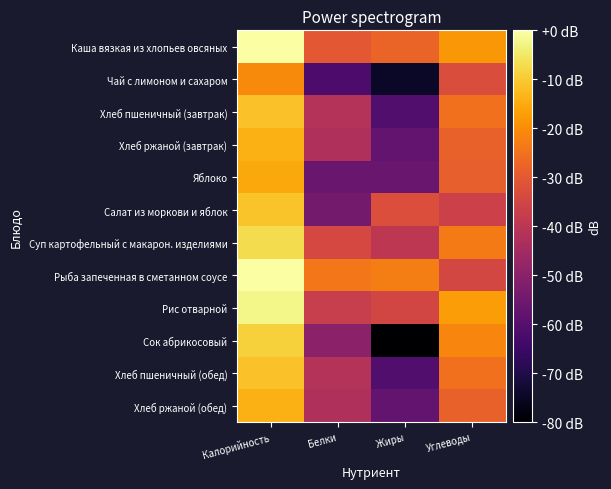

Which has a higher value, Жиры or Белки?

Жиры